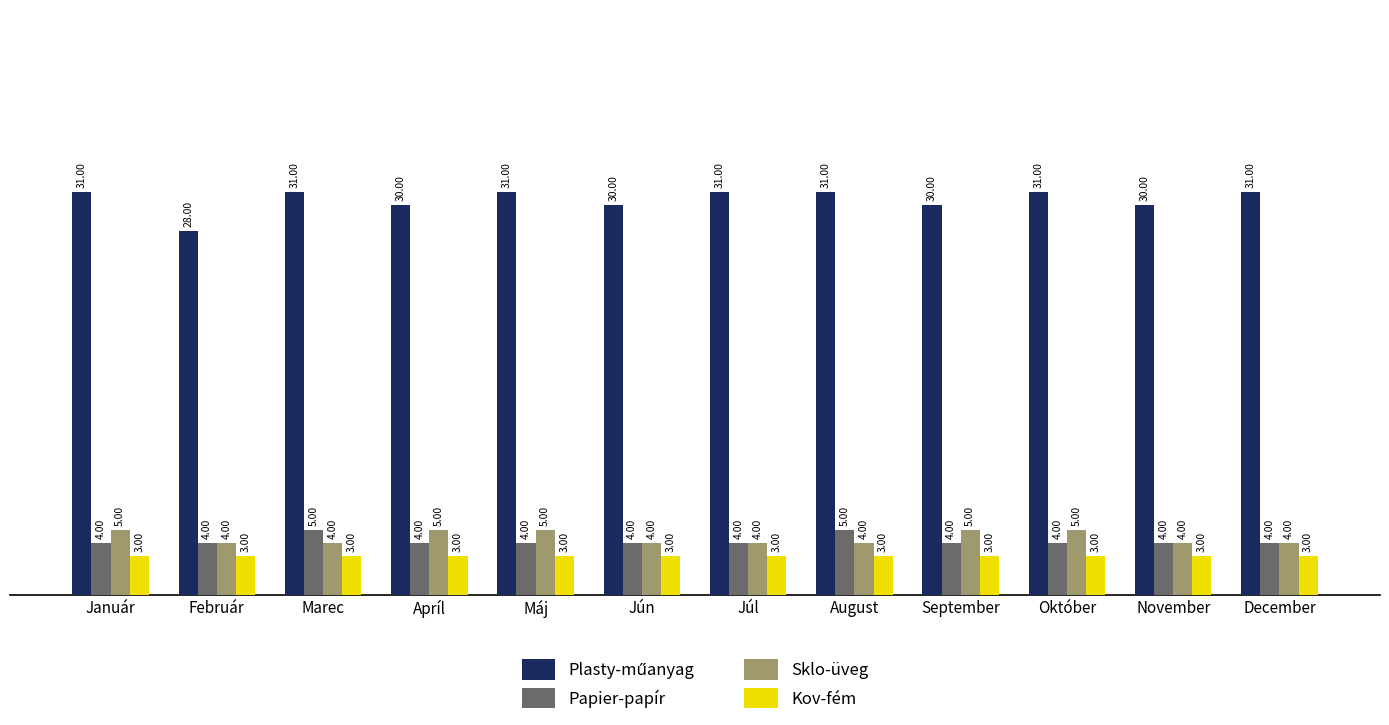

What is the maximum value for Sklo-üveg?

5